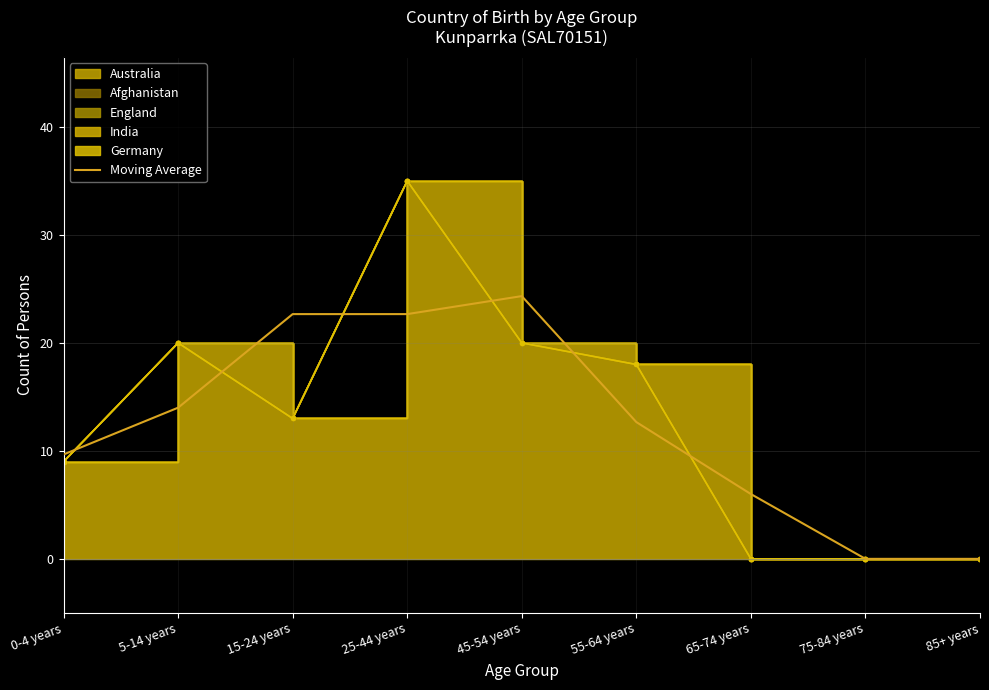

Which category has the highest value in the Moving Average series?

45-54 years